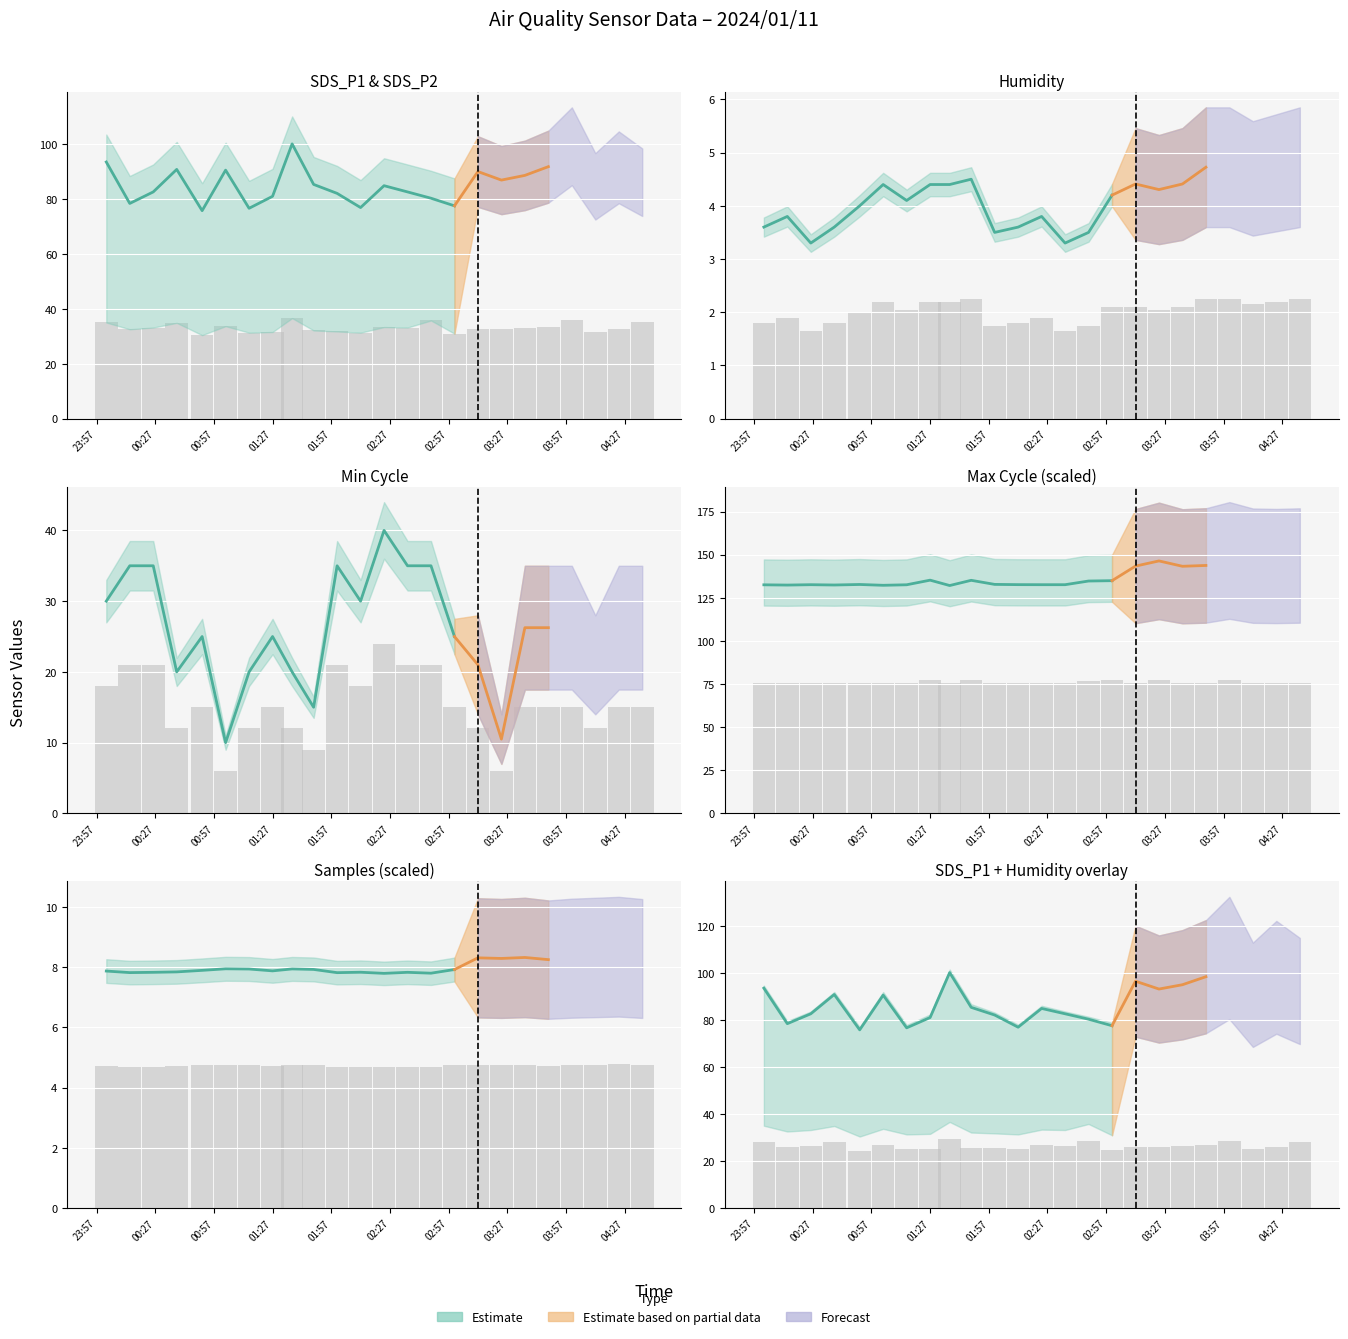

How many bars are there in total?

24